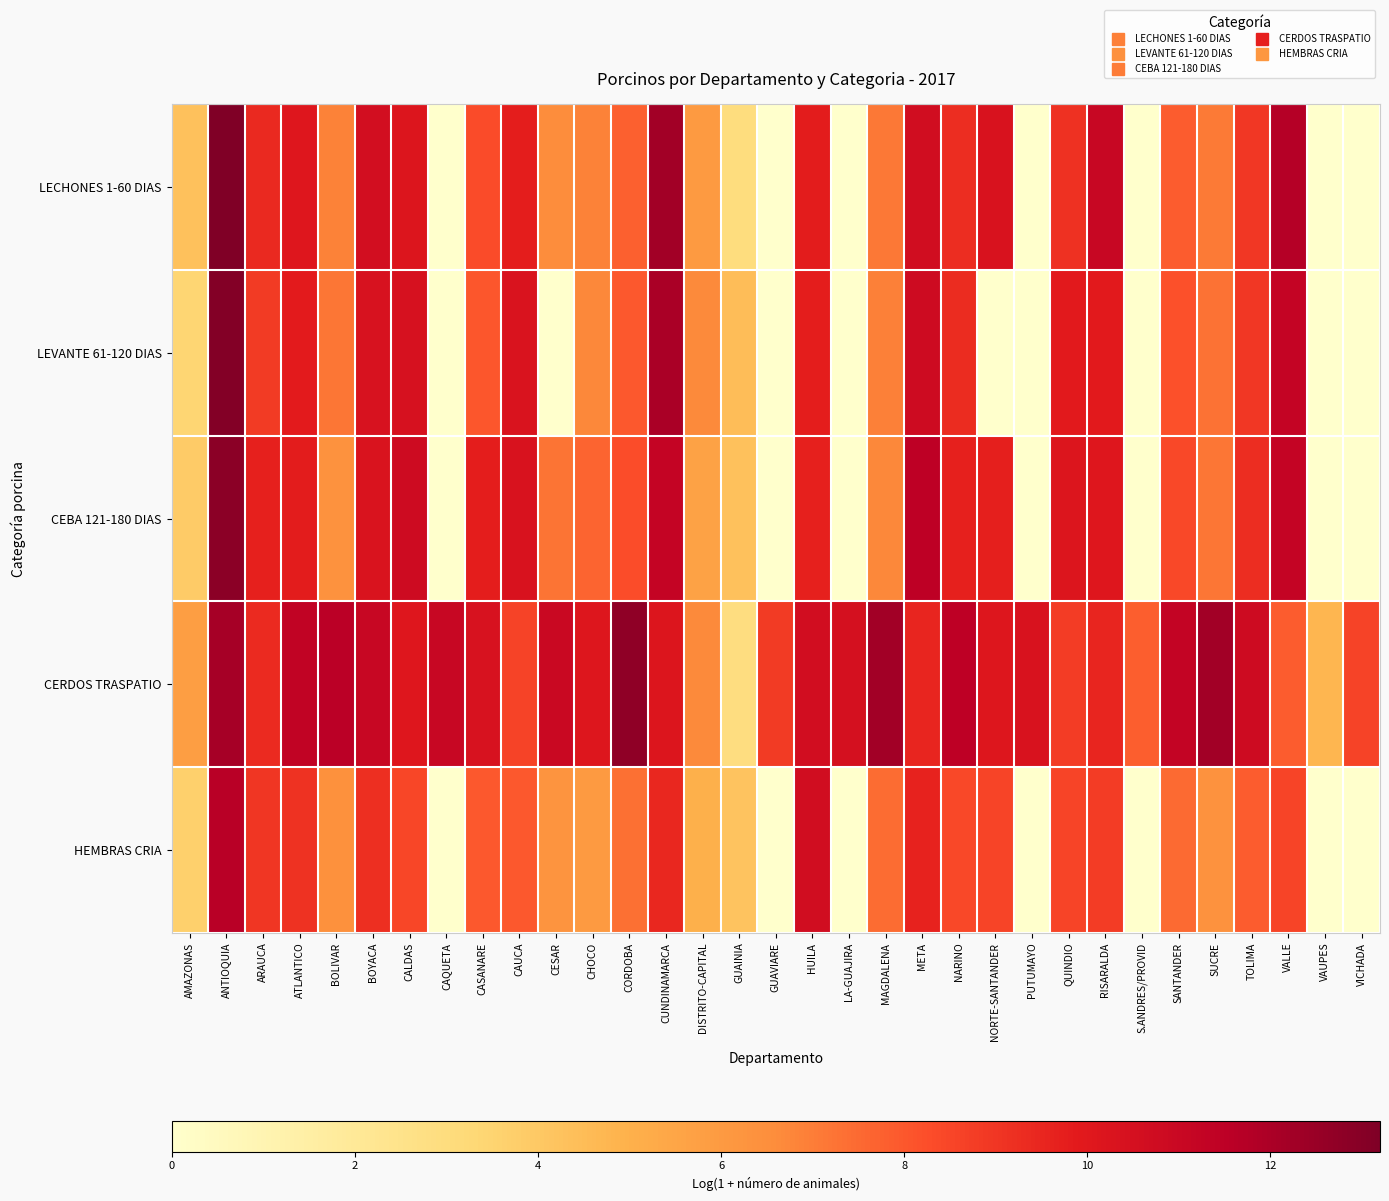

At which category is the sum across all series the highest?

ANTIOQUIA